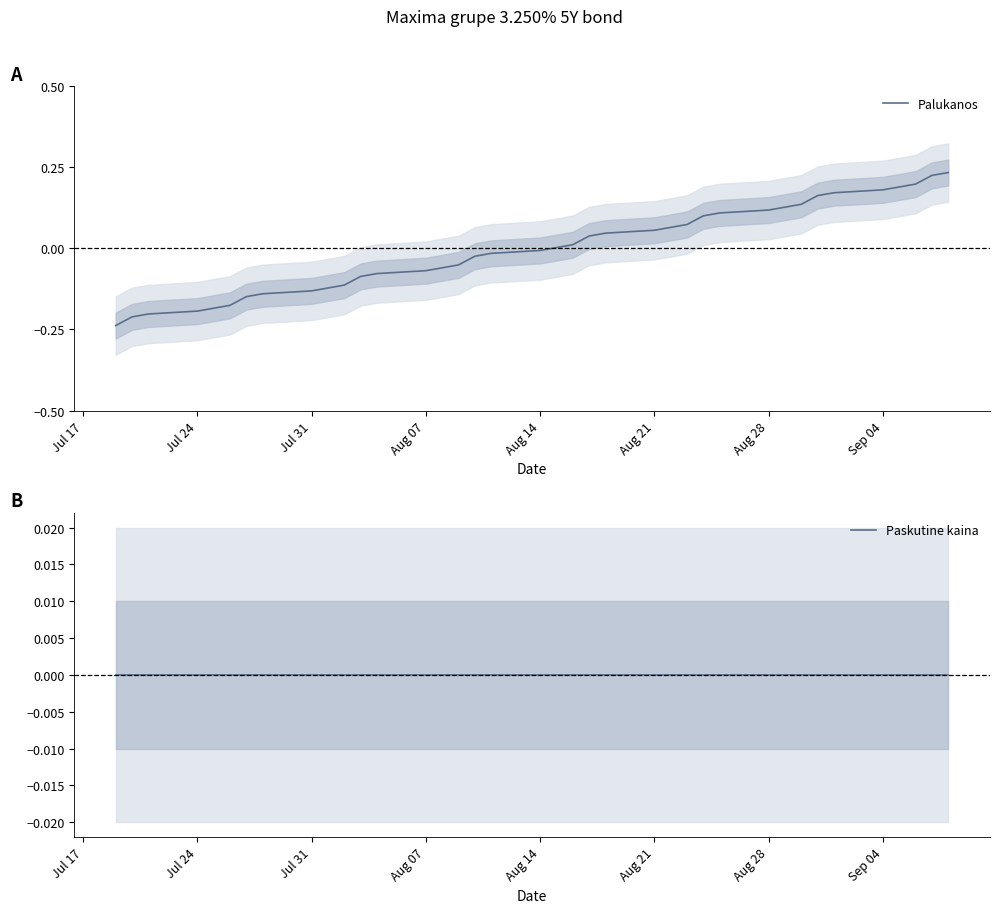

Where is Paskutine kaina nearest to the value 0?

Jul 17